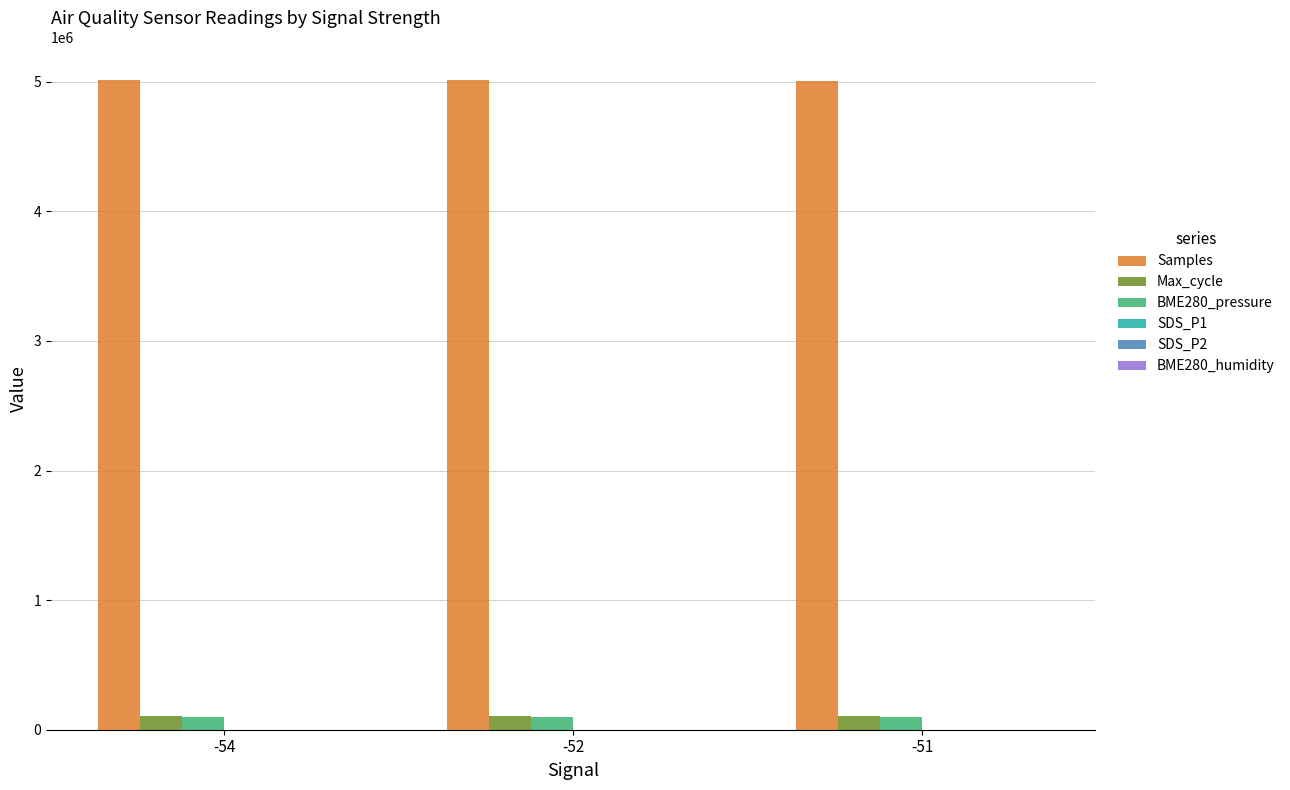

What is the greatest value displayed?

5013741.0